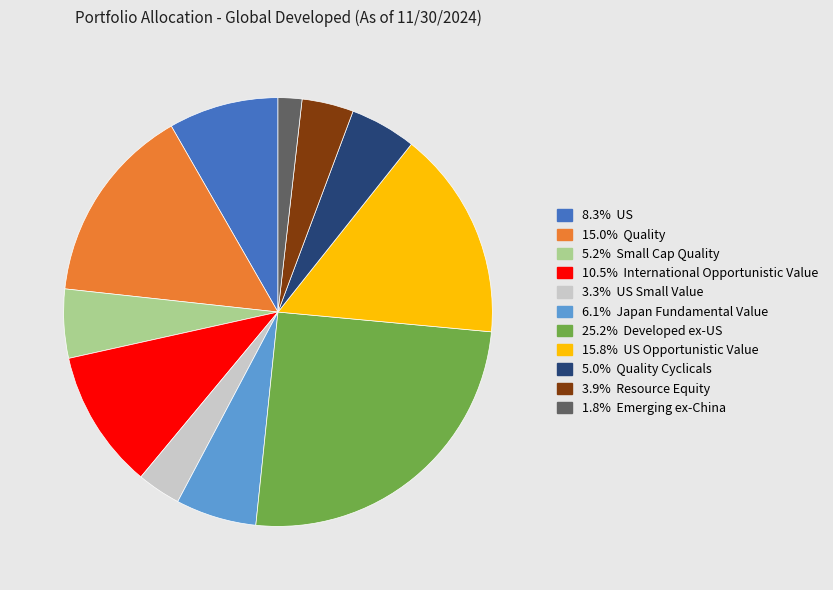

Is there a majority slice in this chart?

No